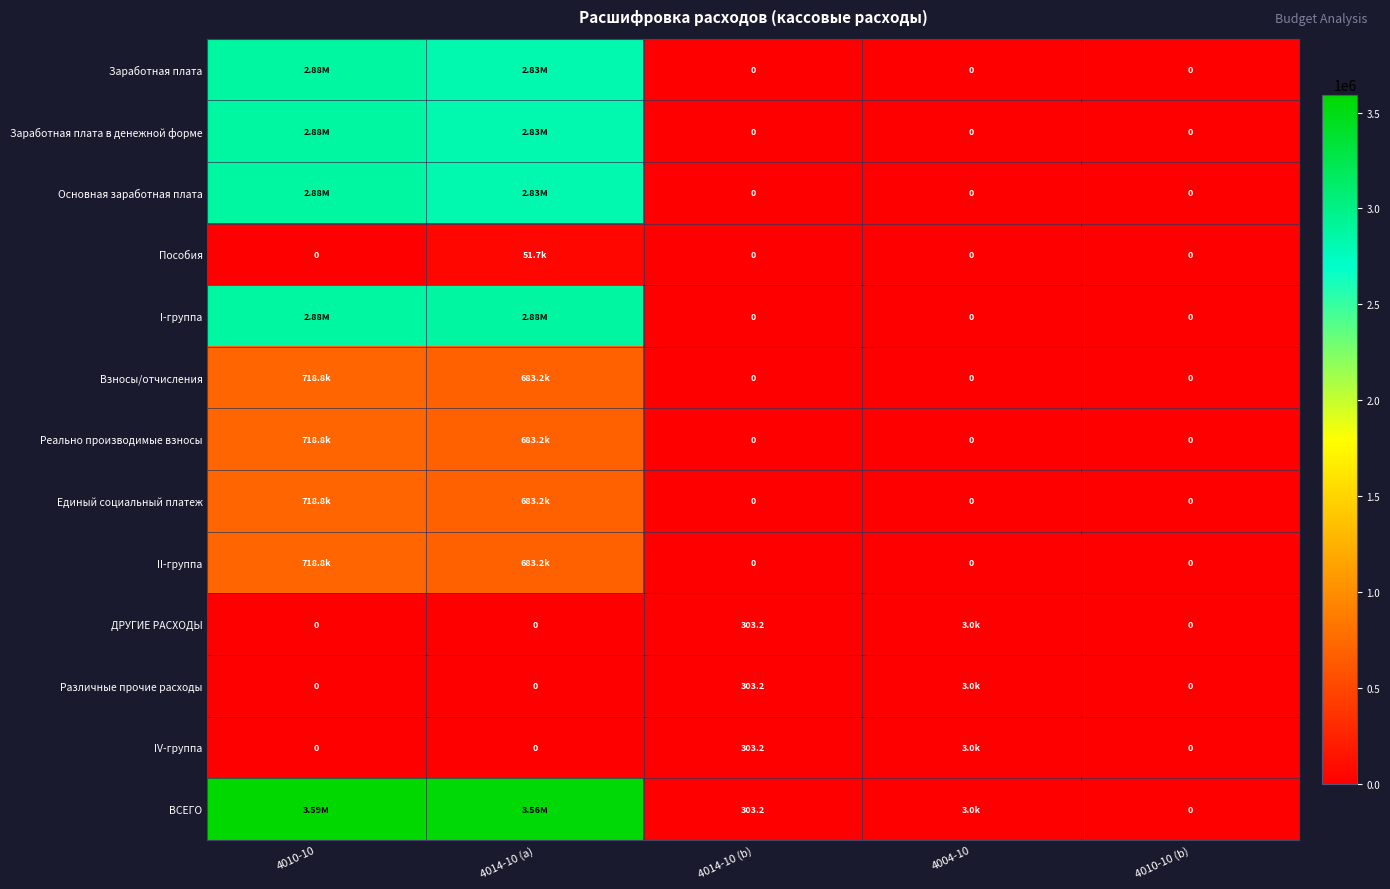

What is the sum of the ДРУГИЕ РАСХОДЫ values at 4014-10 (b) and 4014-10 (a)?

303.2